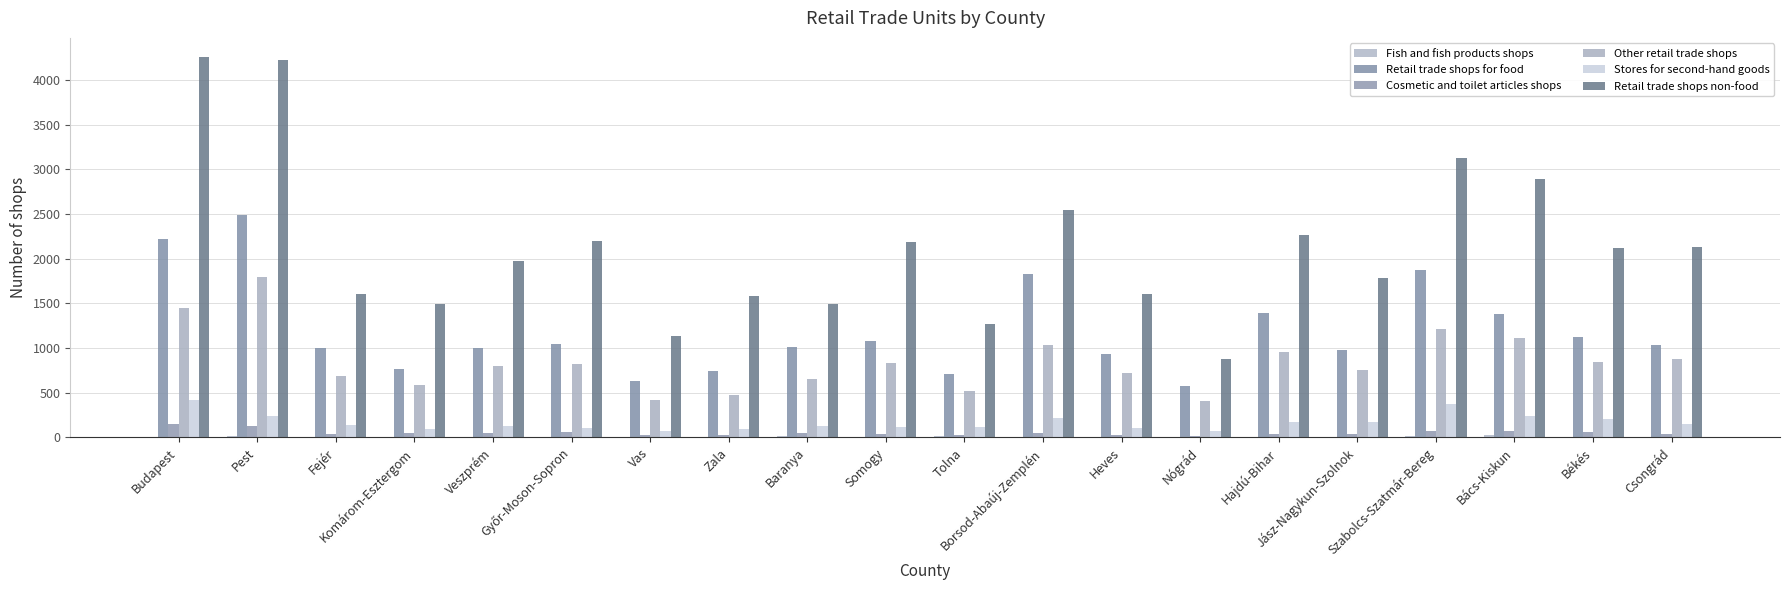

Which series has the largest total across all categories?

Retail trade shops non-food